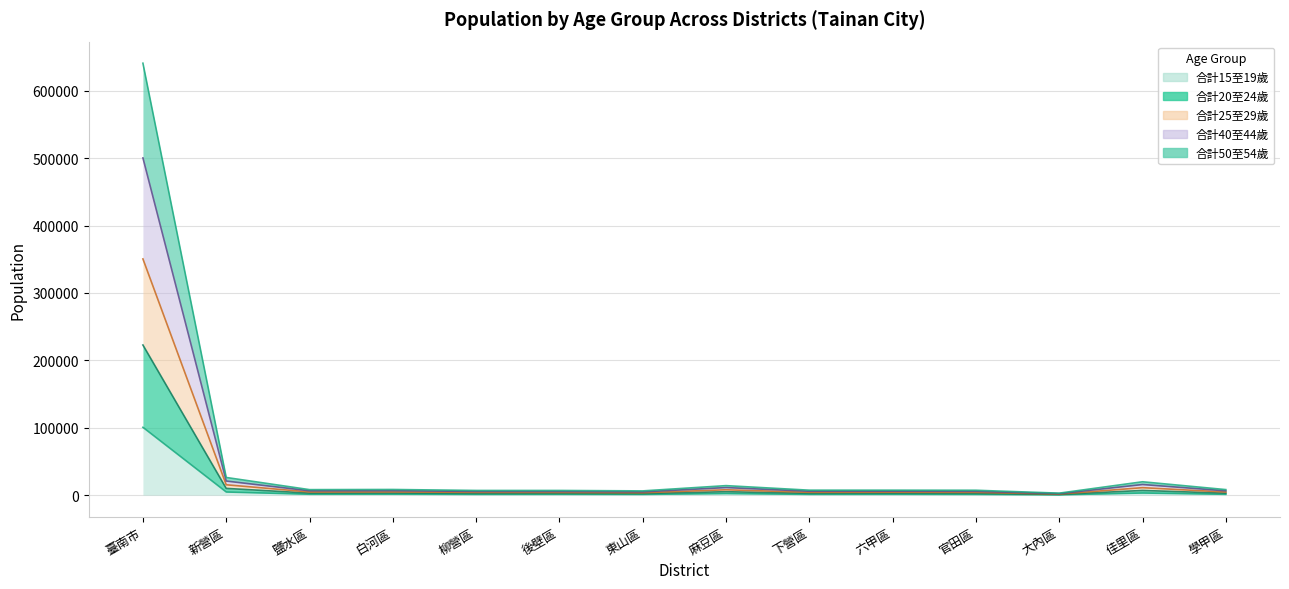

What is the value of the 合計50至54歲 point at the 12th from the left?

1037